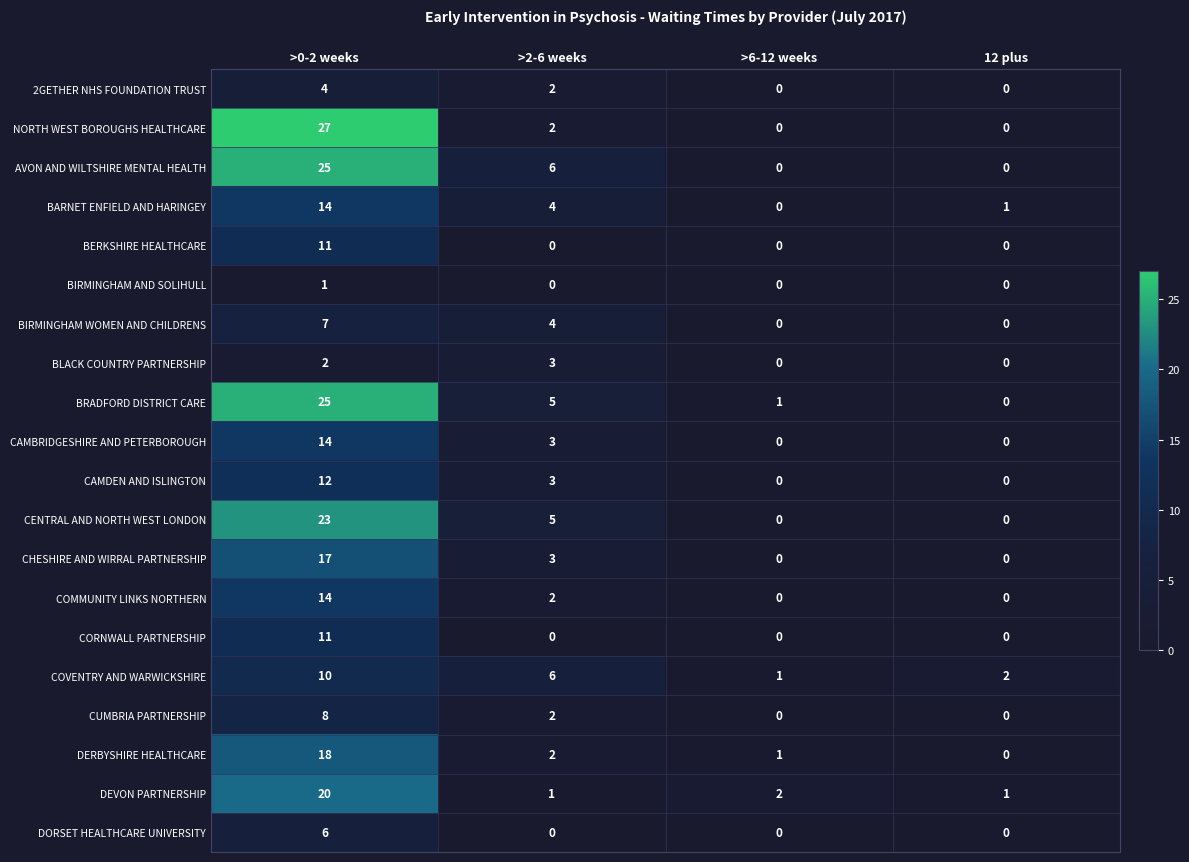

Which series changed the most between >2-6 weeks and >6-12 weeks?

AVON AND WILTSHIRE MENTAL HEALTH